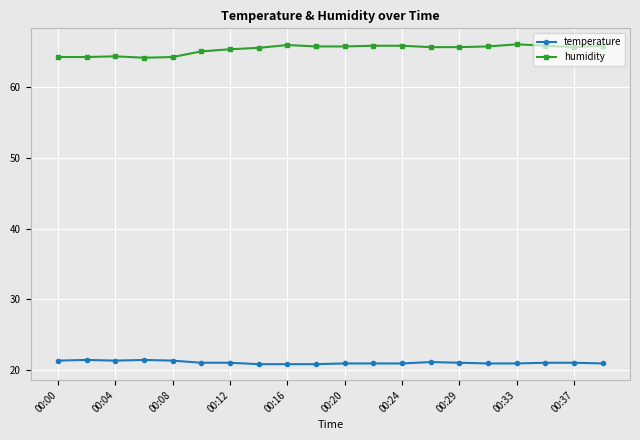

At how many categories does at least one series exceed 36?

20